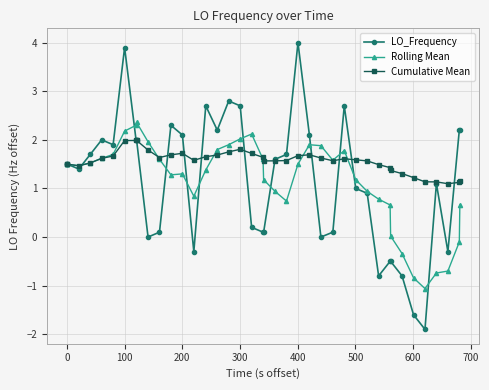

True or false: Rolling Mean has more than 0 interior local peaks.

True